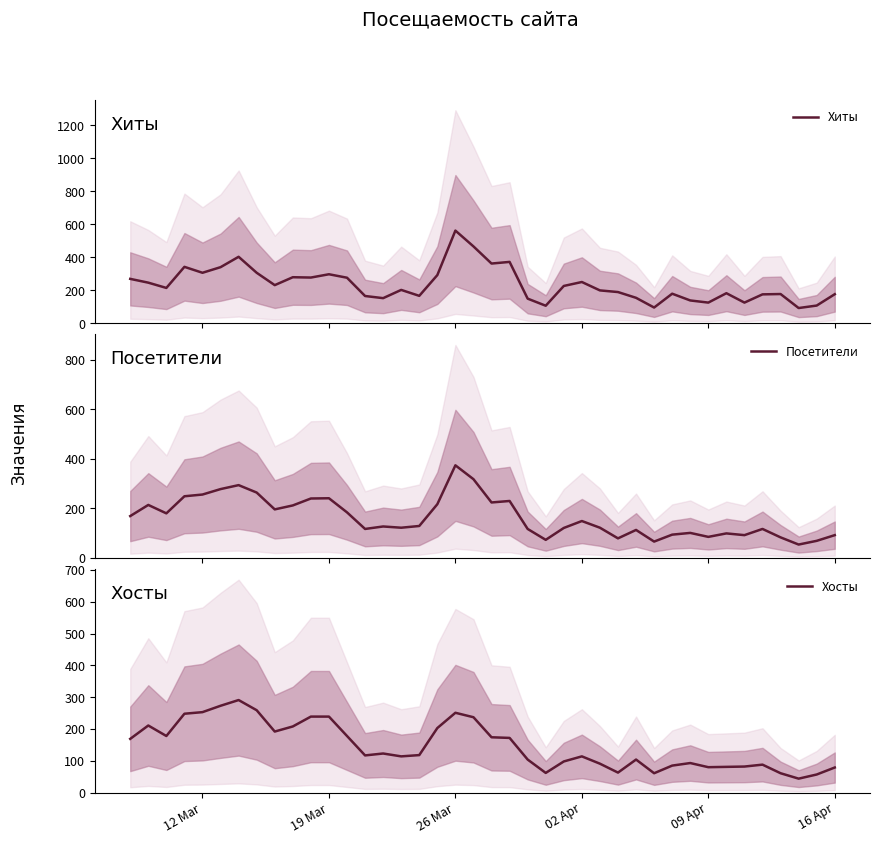

Reading left to right, extract all data points from this chart.

Хиты: 269	246	214	342	306	340	403	306	231	279	277	297	276	165	152	202	166	292	562	466	362	372	149	106	226	250	199	189	154	95	179	138	125	182	125	175	177	92	107	176
Посетители: 169	214	180	249	256	278	294	264	196	212	240	241	184	117	127	122	129	217	374	318	224	230	117	73	121	149	122	79	113	66	94	101	85	99	92	117	83	54	69	92
Хосты: 169	211	178	248	253	273	291	259	192	208	239	239	178	117	123	114	118	203	251	237	174	172	104	62	98	114	91	63	104	61	85	93	80	81	82	88	61	44	57	79